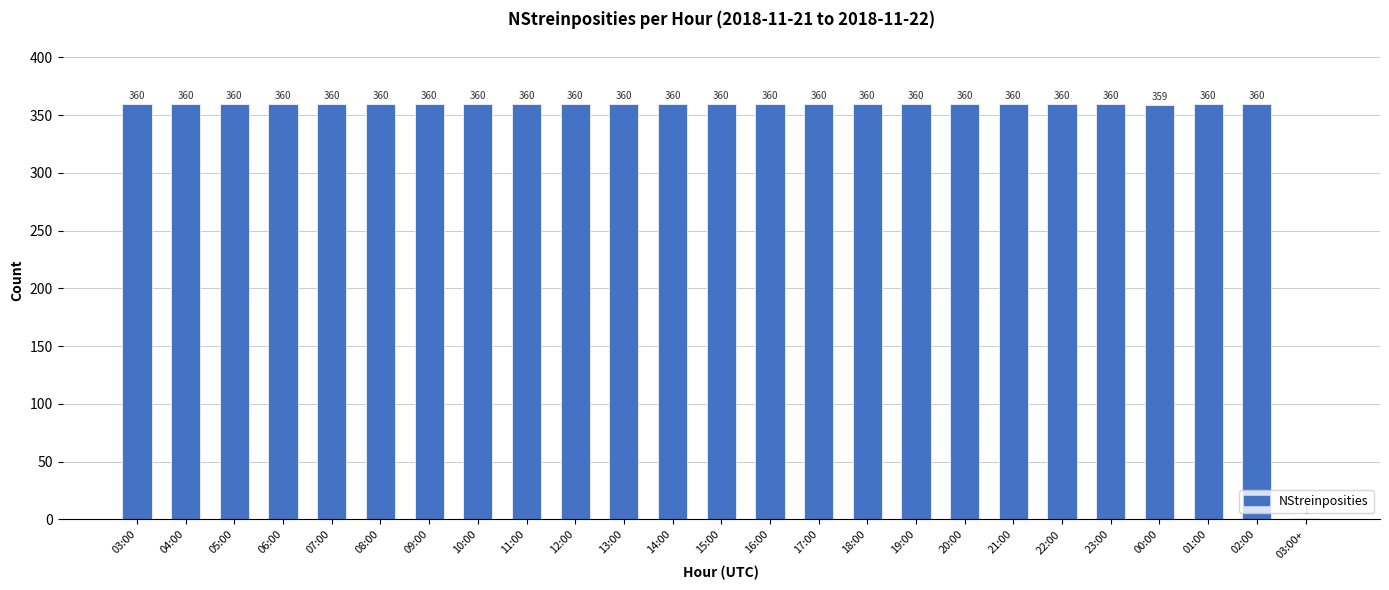

What value does the data have at 14:00, to the nearest 10?

360